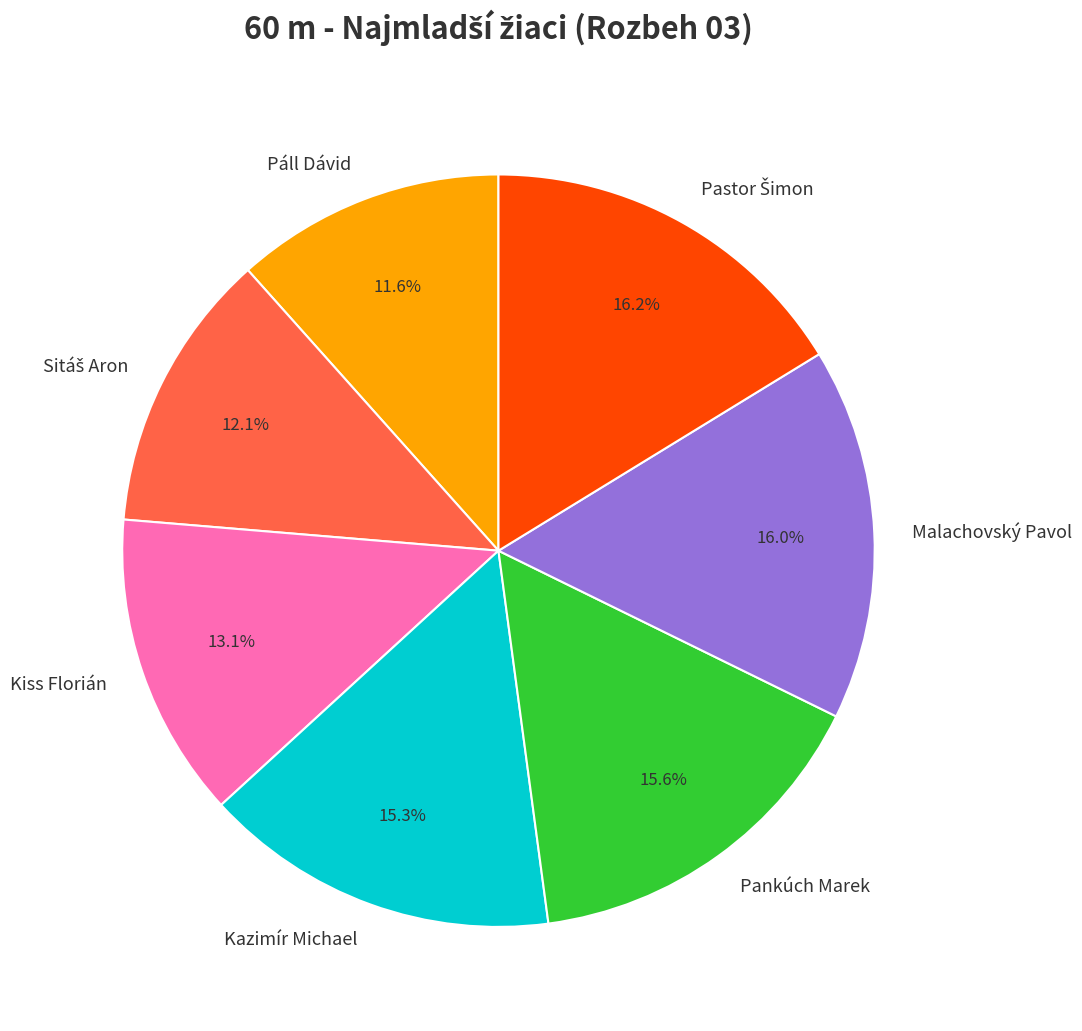

To the nearest percent, what percentage of the pie is Páll Dávid?

12%